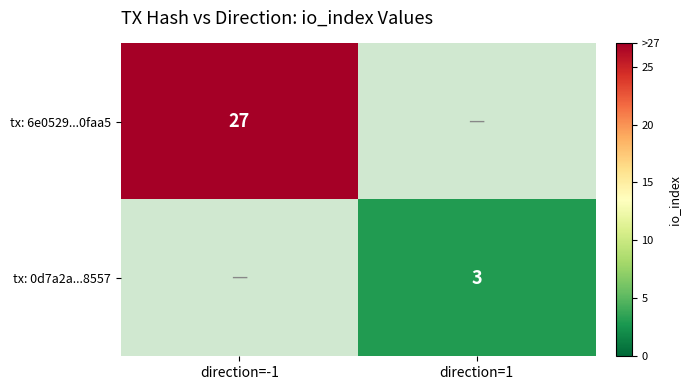

True or false: tx: 0d7a2a...8557 has a value of 5 at direction=1.

False